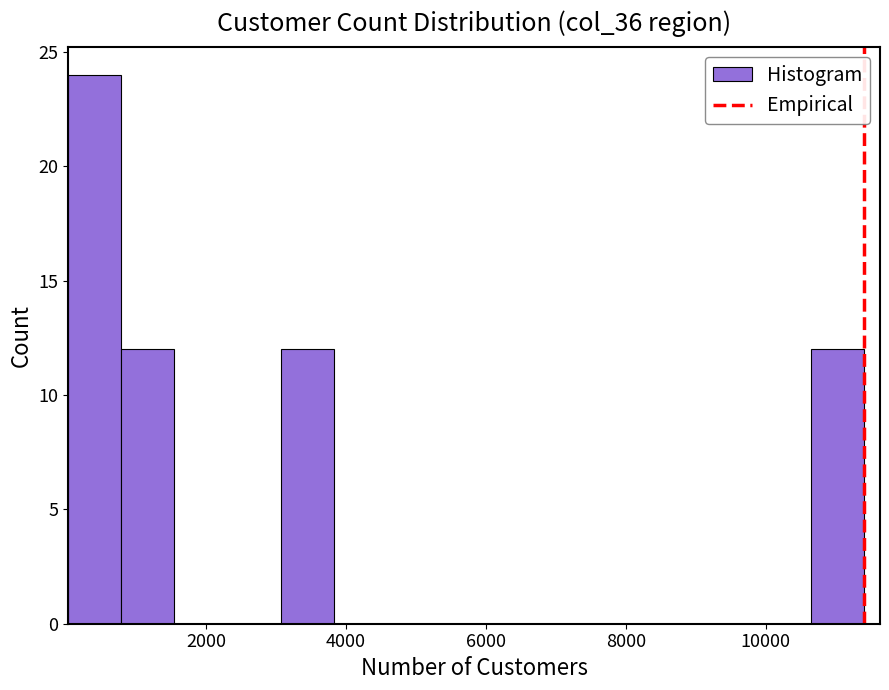

Around what value on the x-axis is the tallest bar? Give the approximate position of its centre, as read against the axis.

400